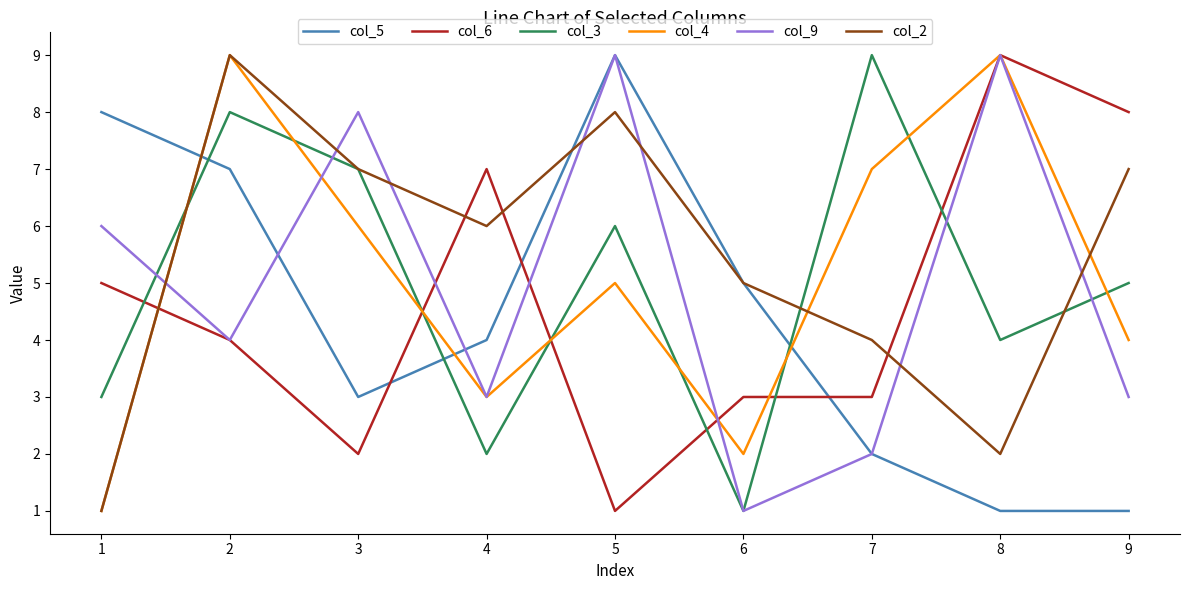

How many interior local peaks does the col_2 series have?

2